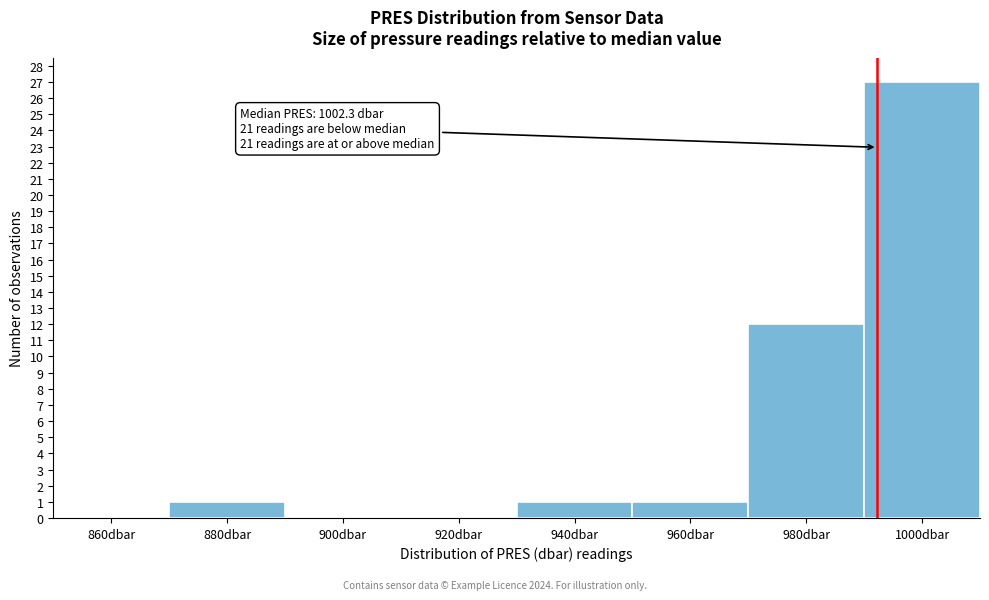

Reading left to right, list all the values displayed in this chart.

860dbar=0	880dbar=1	900dbar=0	920dbar=0	940dbar=1	960dbar=1	980dbar=12	1000dbar=27